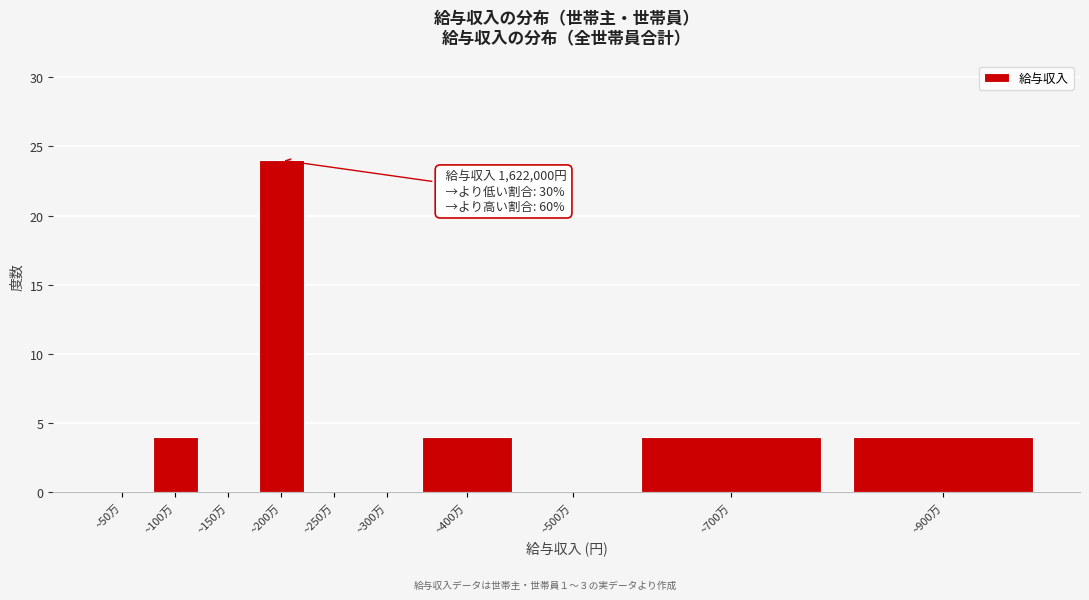

Reading right to left, extract all data points from this chart.

~900万=4	~700万=4	~500万=0	~400万=4	~300万=0	~250万=0	~200万=24	~150万=0	~100万=4	~50万=0